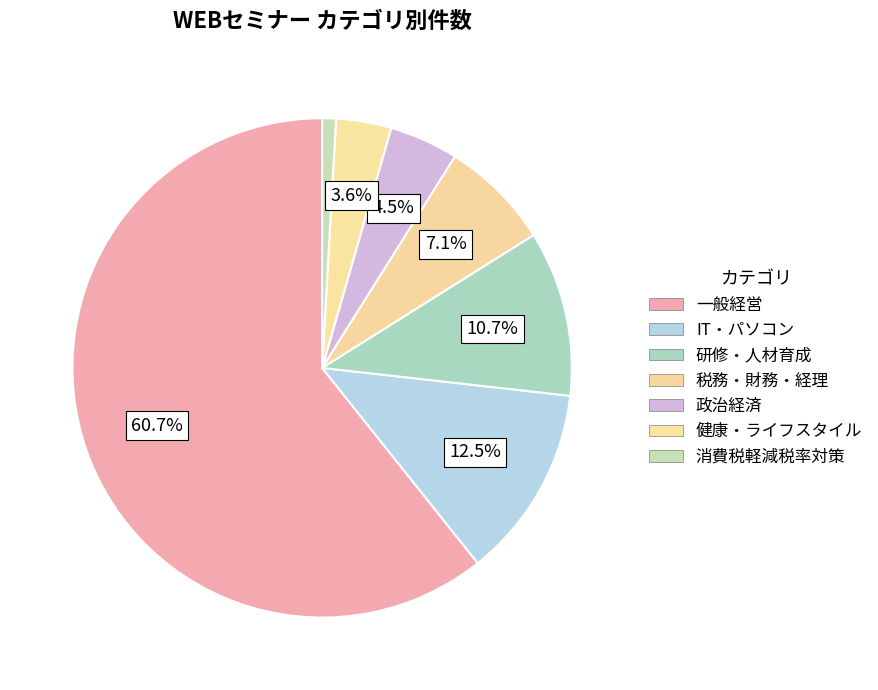

To the nearest percent, what is the average slice percentage?

14%